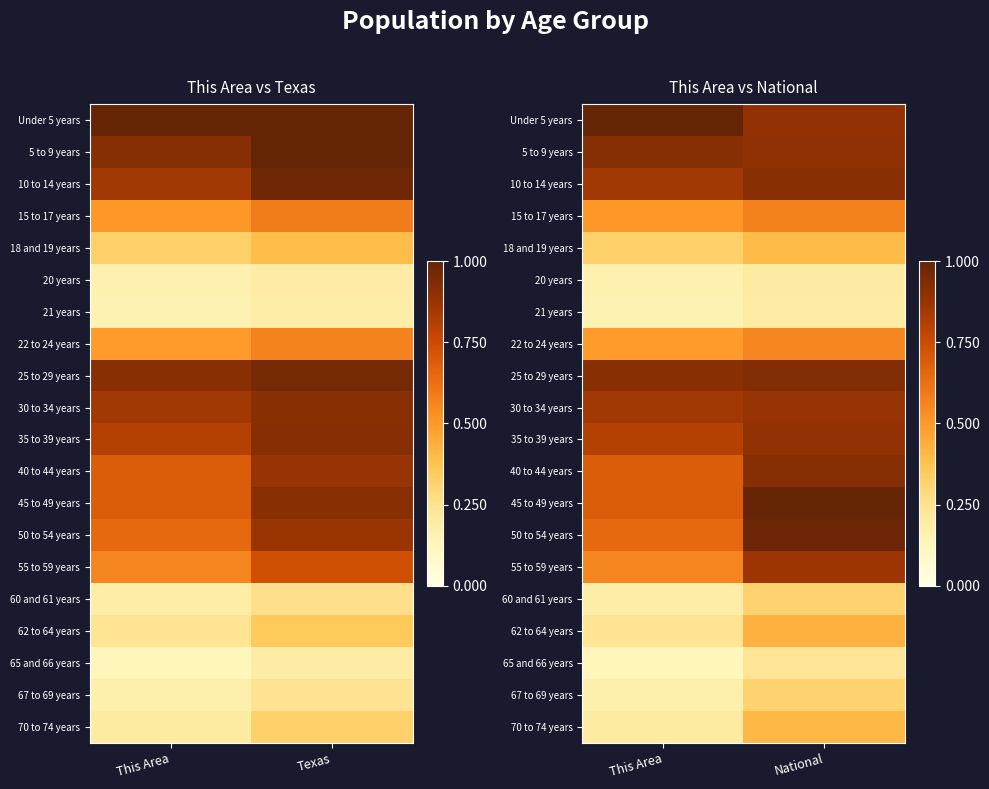

What is the total value across all series at National?

12.8